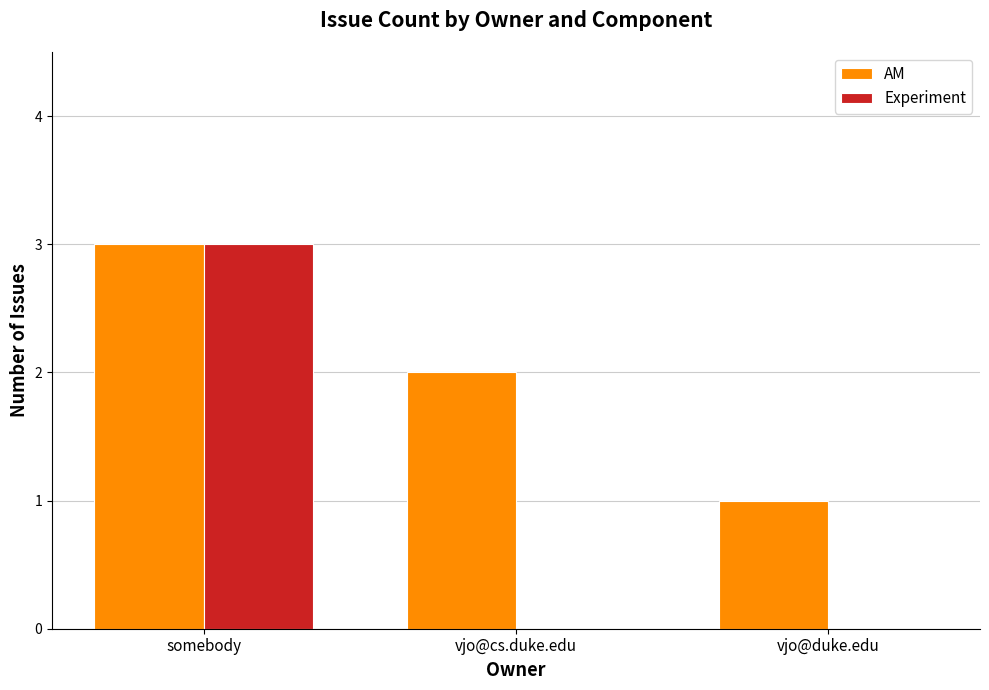

Which series has the largest range (max minus min)?

Experiment